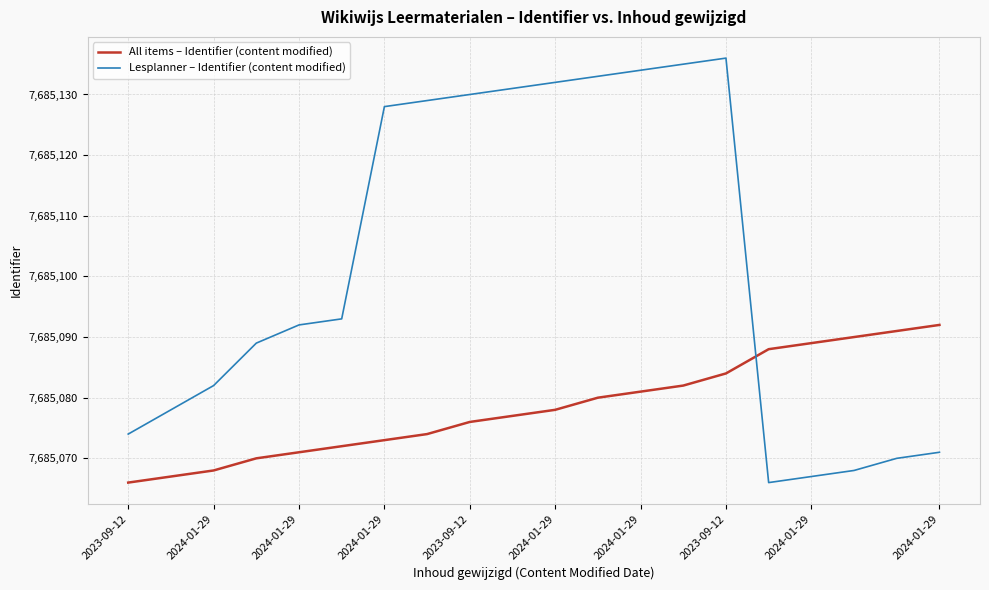

True or false: All items – Identifier (content modified) and Lesplanner – Identifier (content modified) intersect in this chart.

True